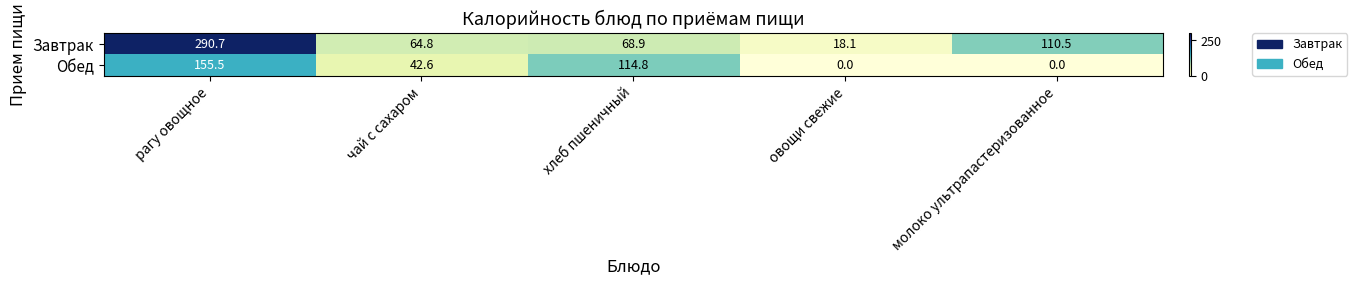

Count the number of categories in the chart.

5